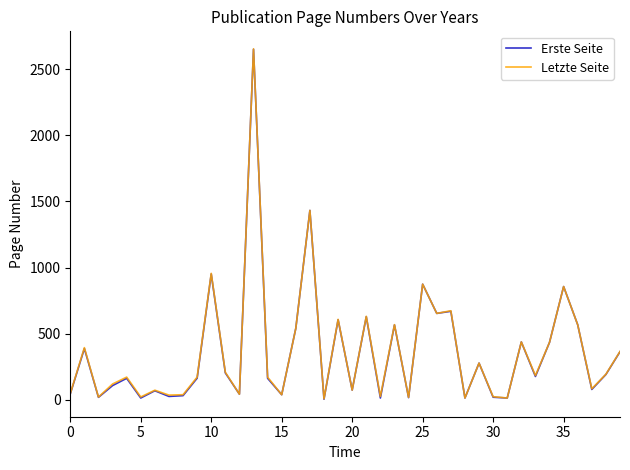

What is the highest value of the Letzte Seite series?

2654